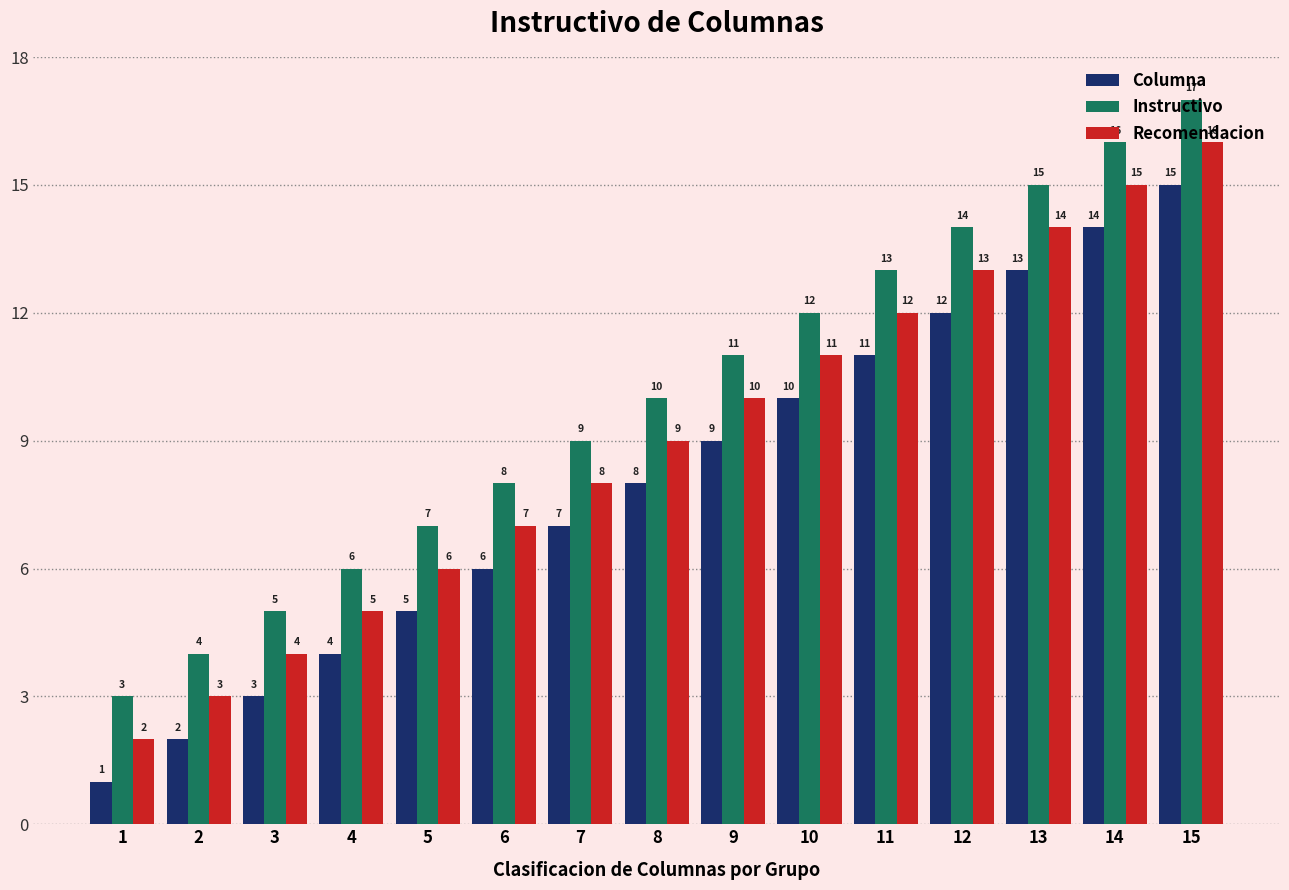

Are the bars grouped side by side (vs. stacked)?

Yes